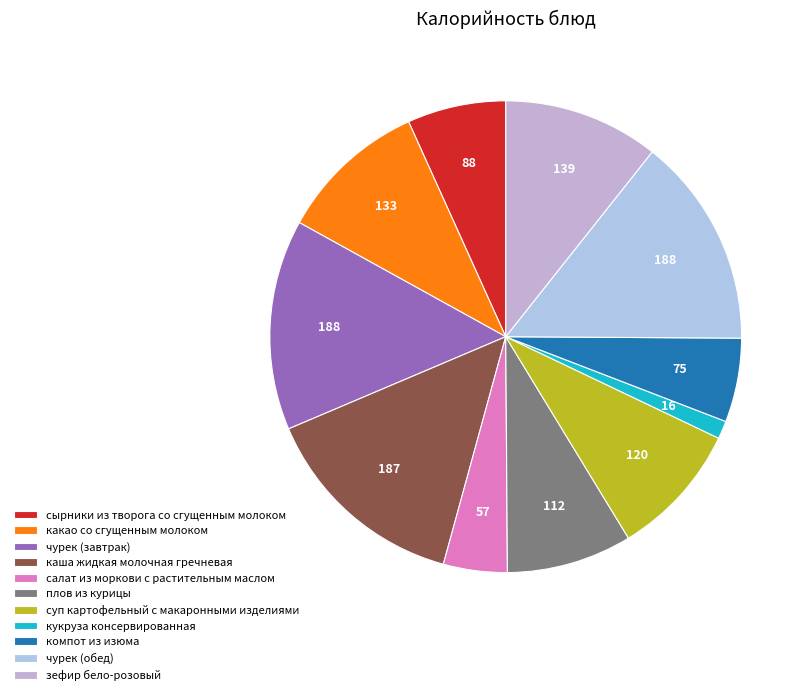

How many segments does this pie chart have?

11